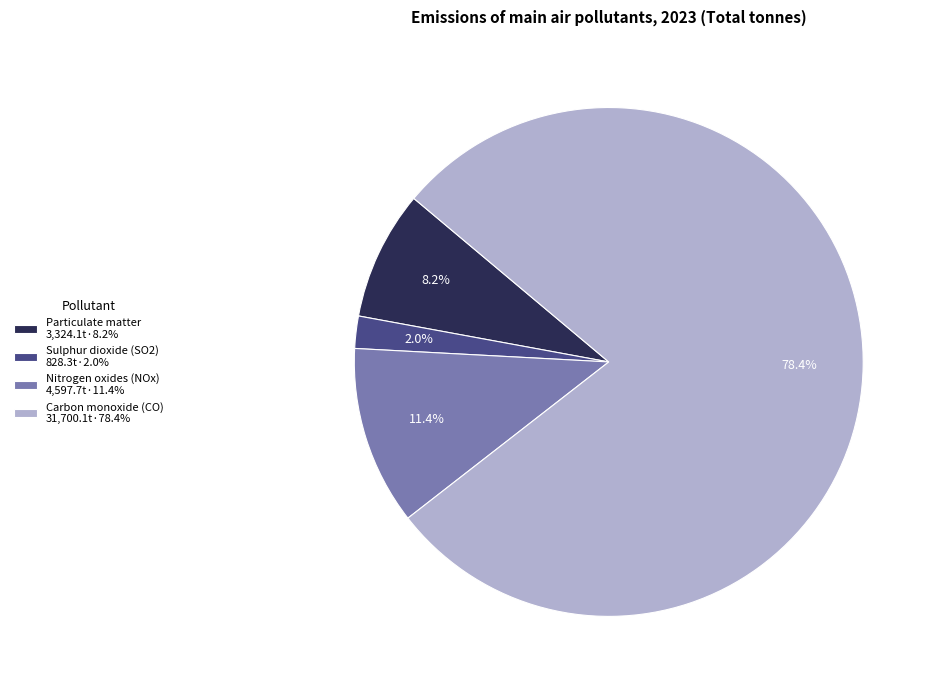

What percentage is NOT represented by Carbon monoxide (CO) 31,700.1t·78.4%?

21.6%